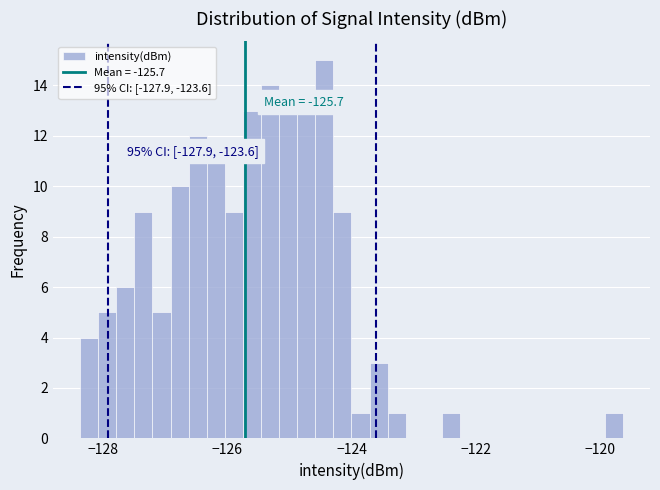

Read against the x-axis, roughly where is the centre of the tallest bar?

-124.4